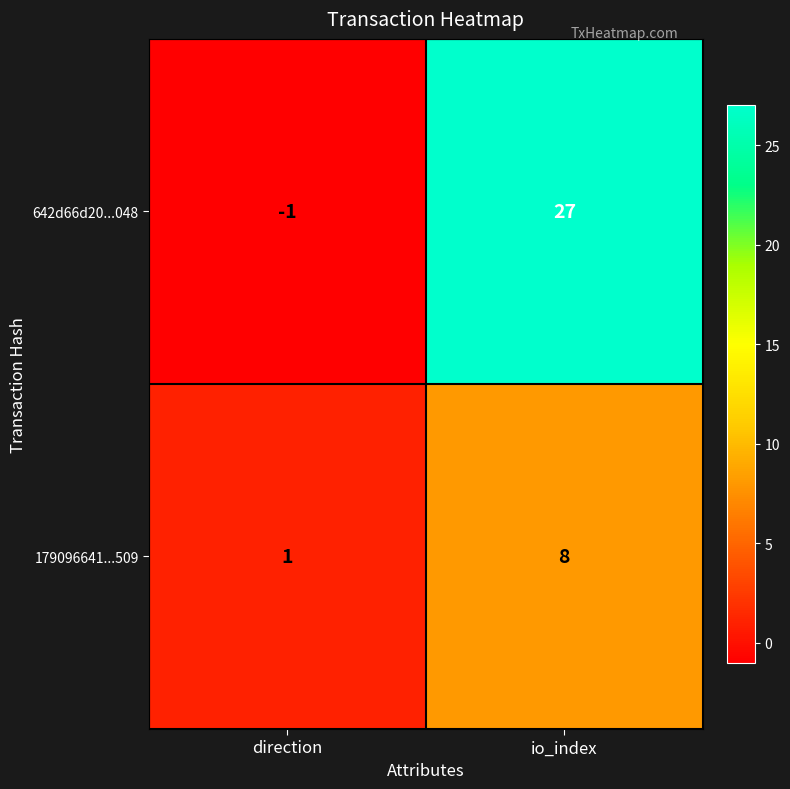

What is the sum of all 179096641...509 values?

9